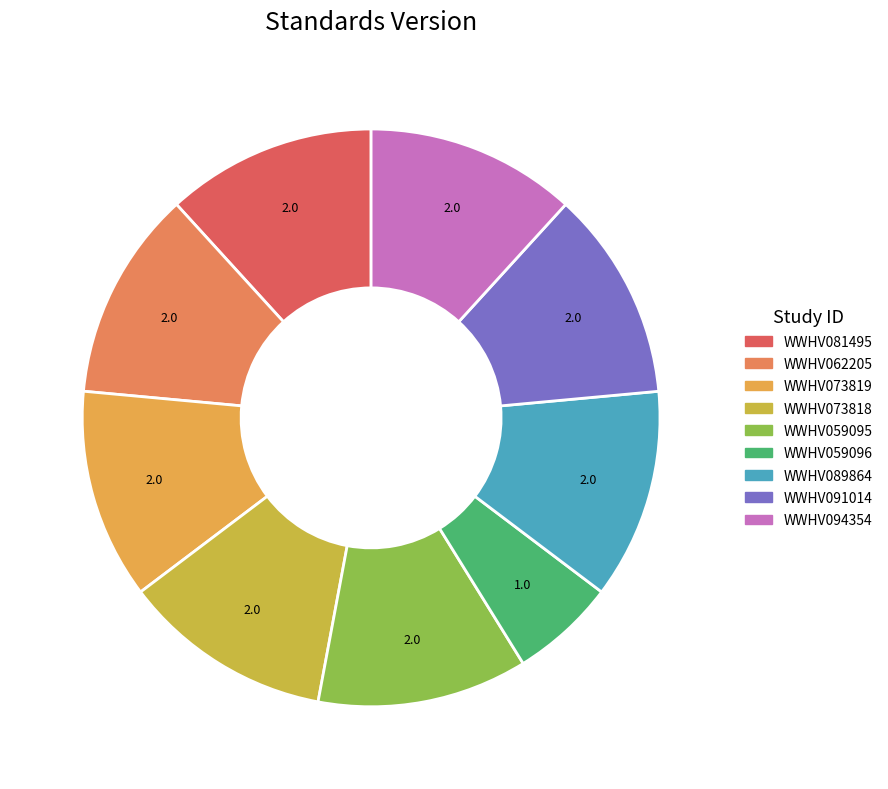

Is the sum of WWHV059095 and WWHV073818 greater than half?

No